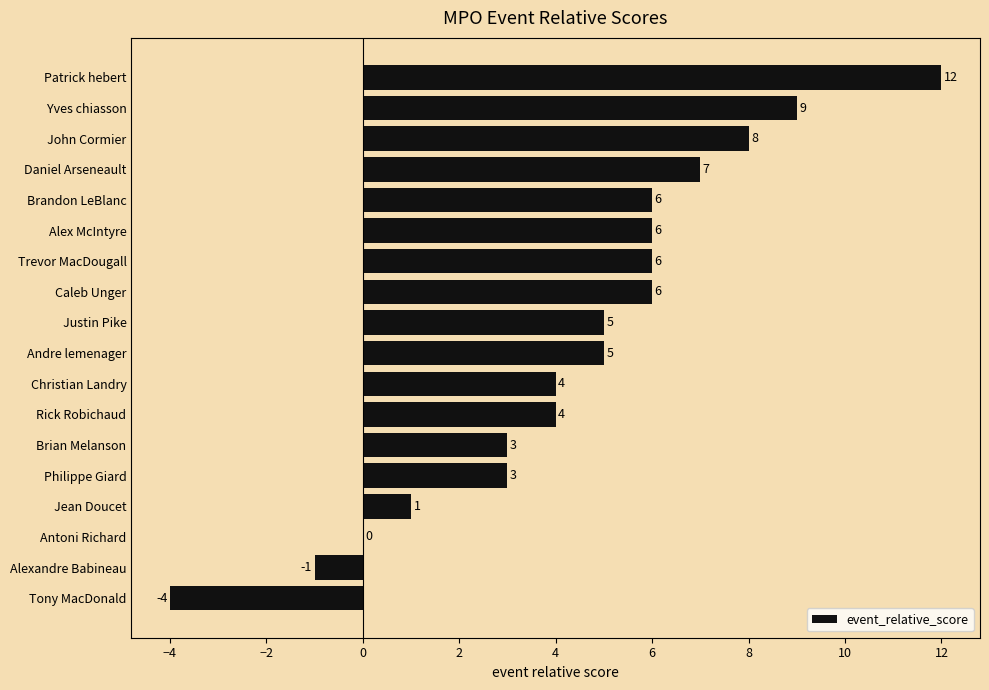

Reading top to bottom, transcribe all the data shown in this chart.

Patrick hebert=12	Yves chiasson=9	John Cormier=8	Daniel Arseneault=7	Brandon LeBlanc=6	Alex McIntyre=6	Trevor MacDougall=6	Caleb Unger=6	Justin Pike=5	Andre lemenager=5	Christian Landry=4	Rick Robichaud=4	Brian Melanson=3	Philippe Giard=3	Jean Doucet=1	Antoni Richard=0	Alexandre Babineau=-1	Tony MacDonald=-4